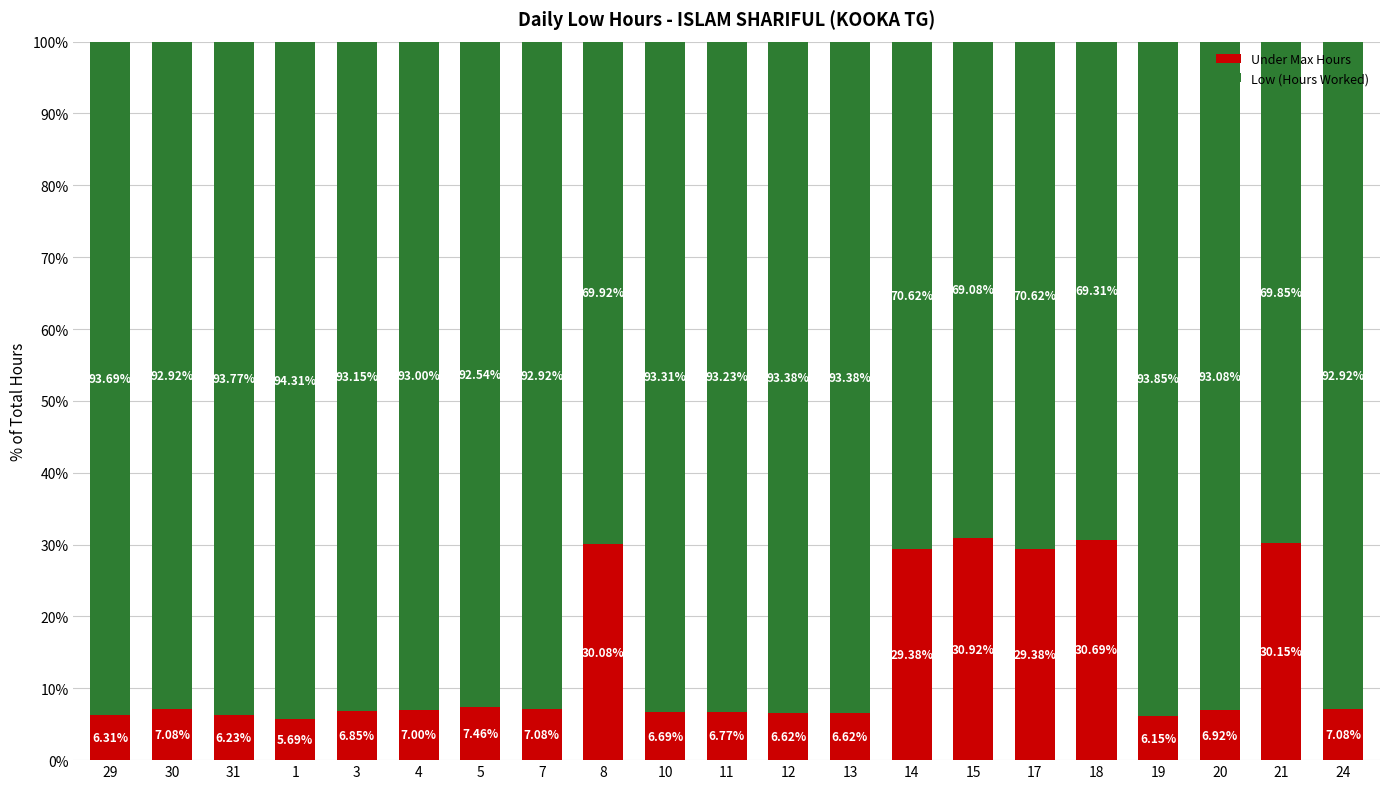

What is the difference between the Under Max Hours values at 7 and 19?

0.9